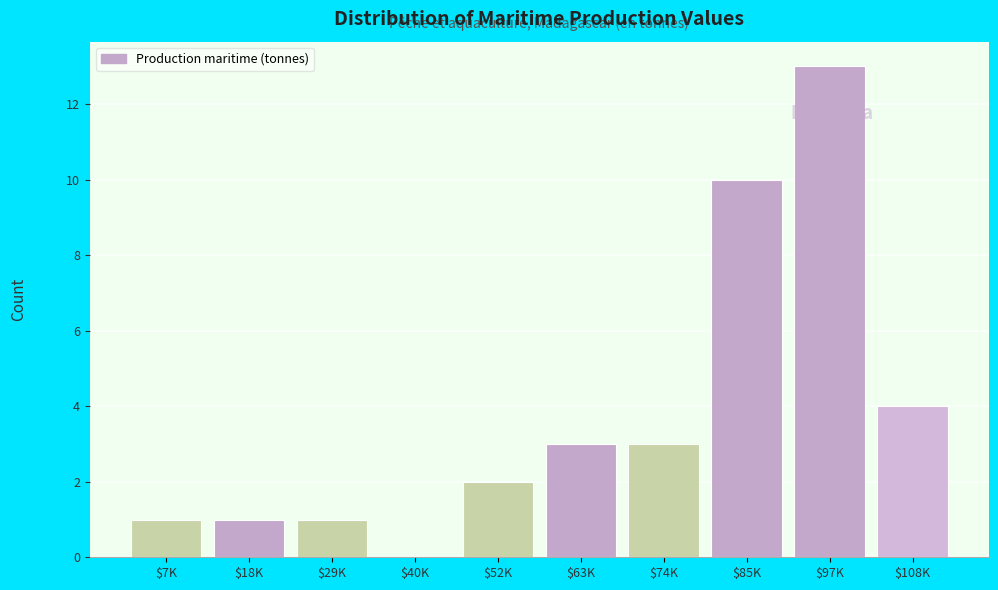

Where is the data nearest to the value 6?

$108K